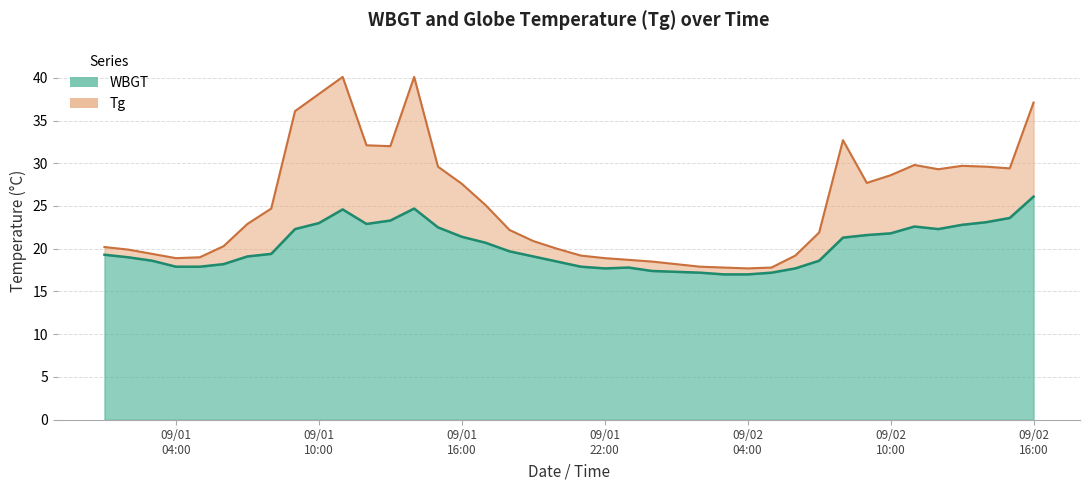

Is it true that WBGT line equals 8.8 at 18?

False